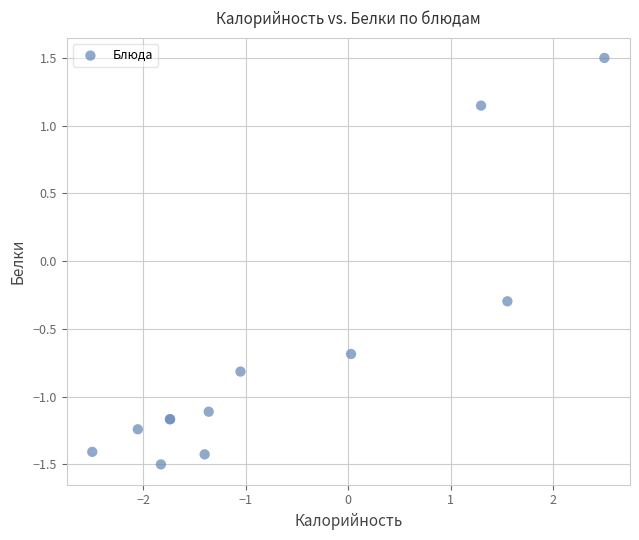

What Y value in the scatter plot is closest to 0?

-0.3